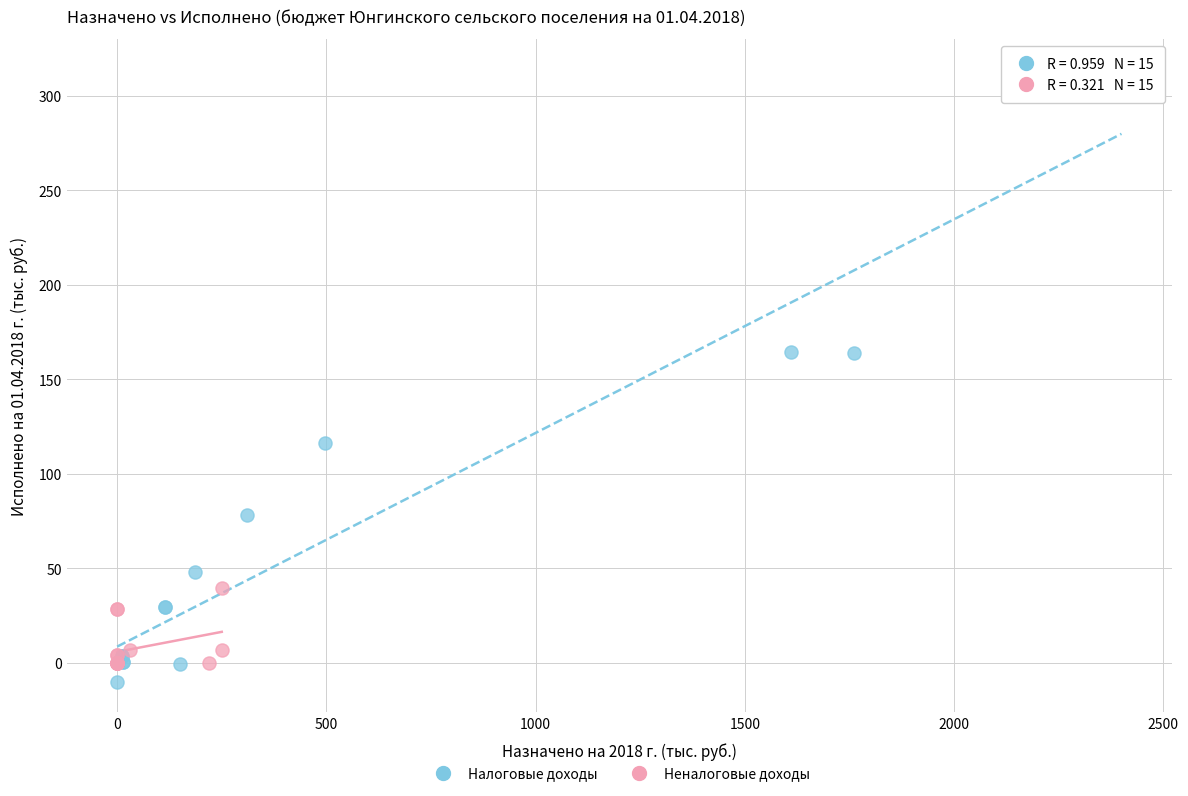

Which series reaches the minimum Y coordinate?

Налоговые доходы